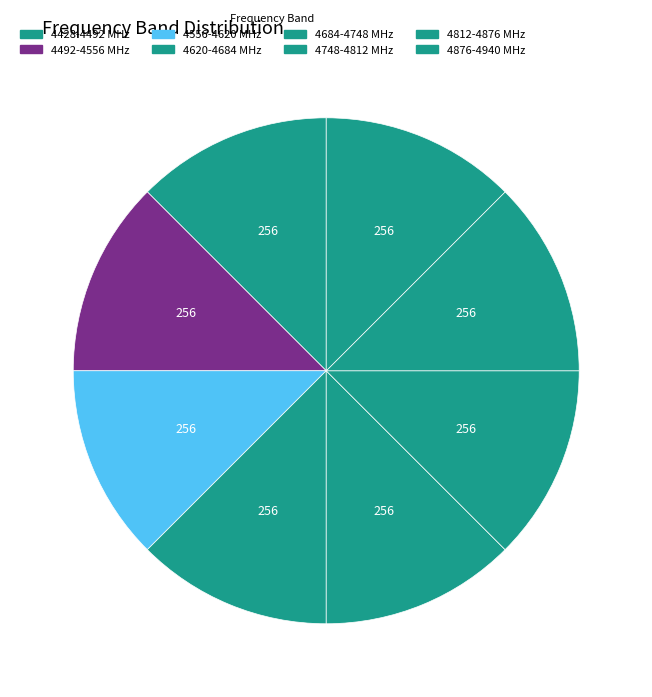

How many slices are in this pie chart?

8